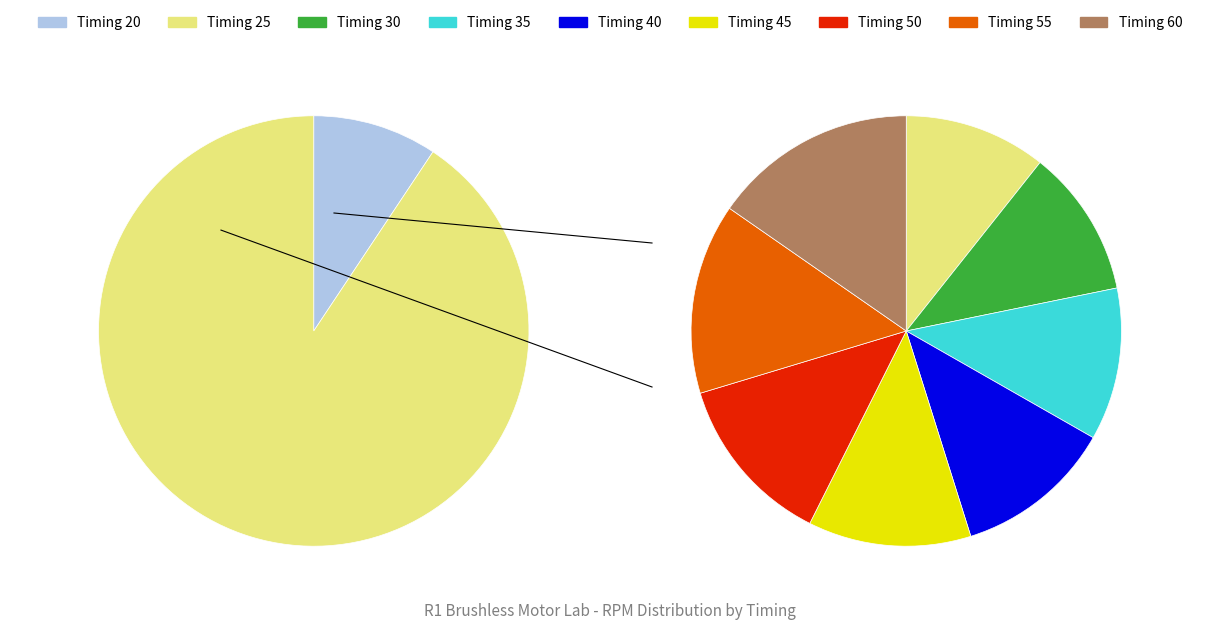

True or false: 20 accounts for 24% of the total.

False